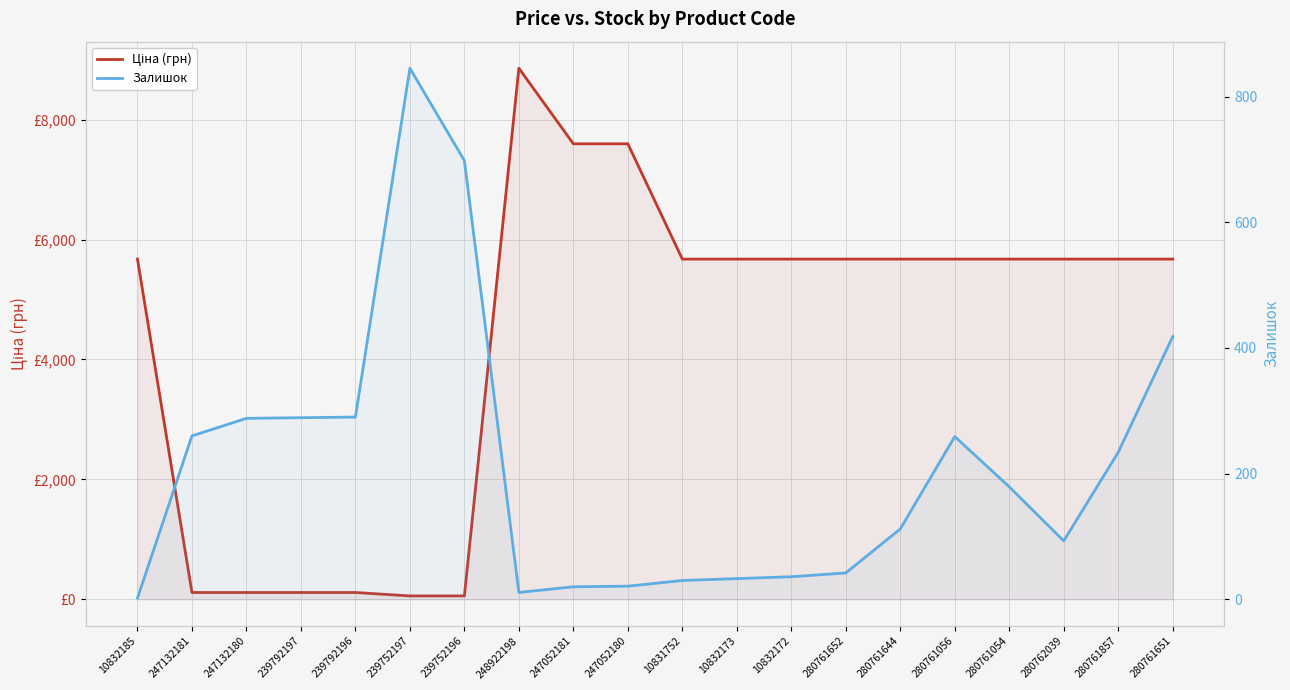

The value of Ціна (грн) at 247052180 is 7596.5. True or false?

True